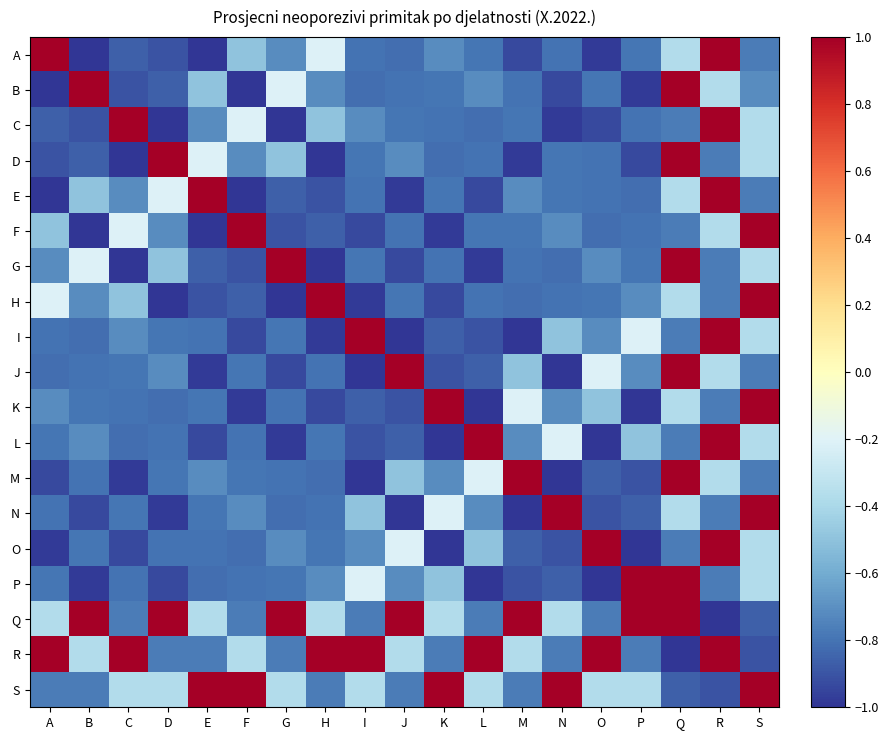

What is the maximum value shown in the chart?

1.0